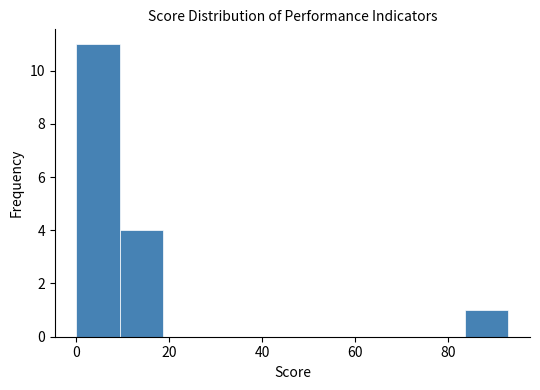

What is the height of the bar covering 84 to 94 on the x-axis? Neither the bar edges nor the heights are printed on the chart, so give them approximately, as read against the axes.

1